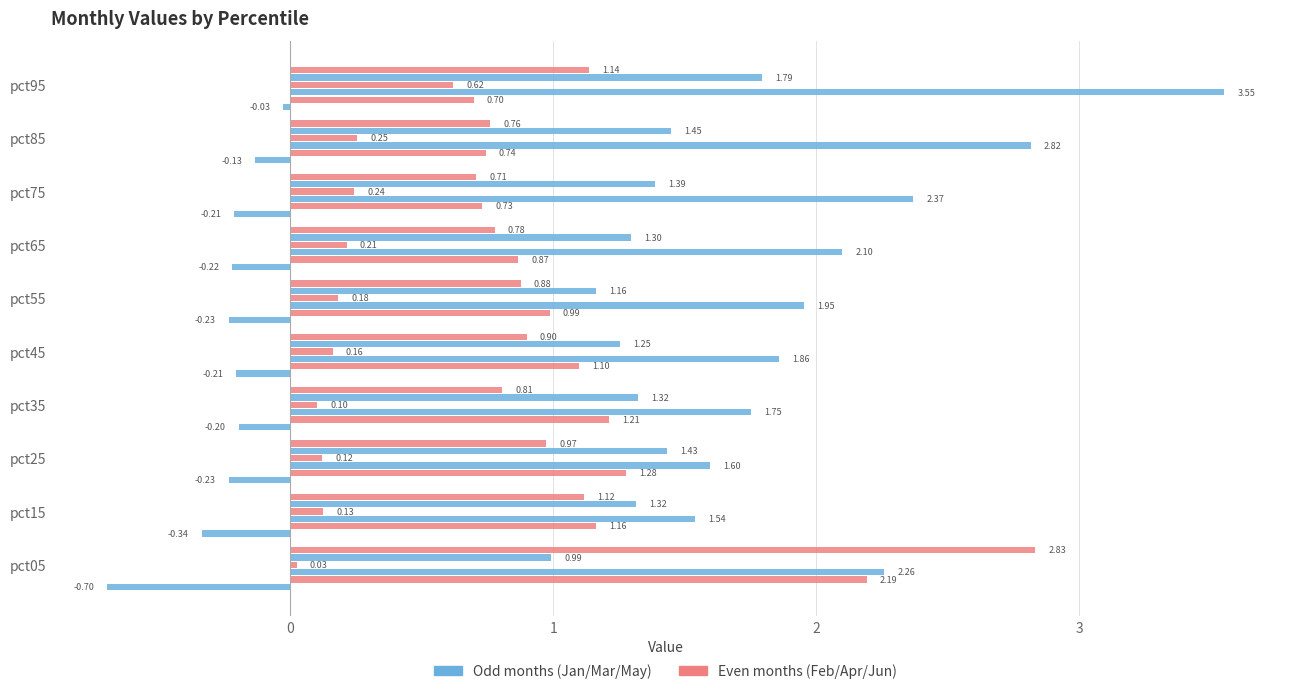

How many data points does each series have?

10